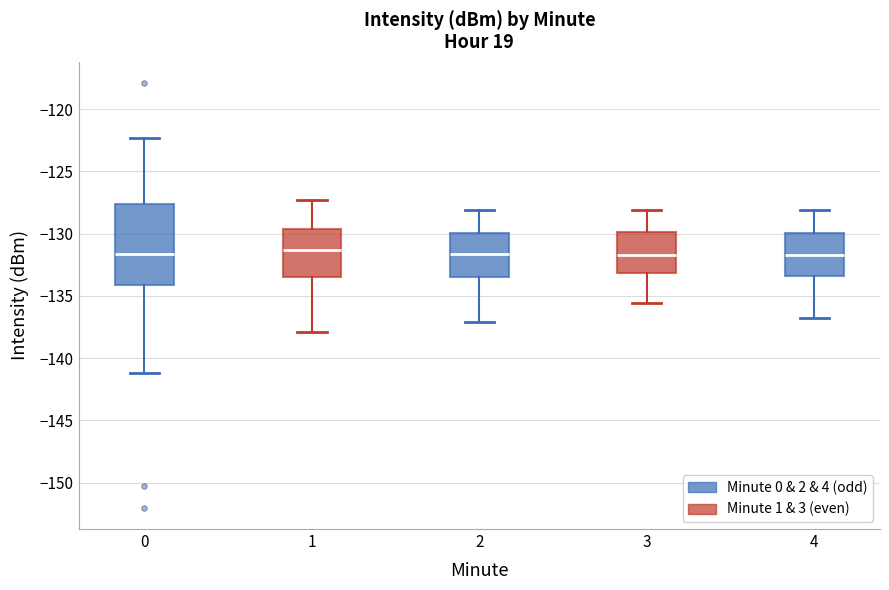

Which box is the tallest, from its lower edge to its upper edge?

0